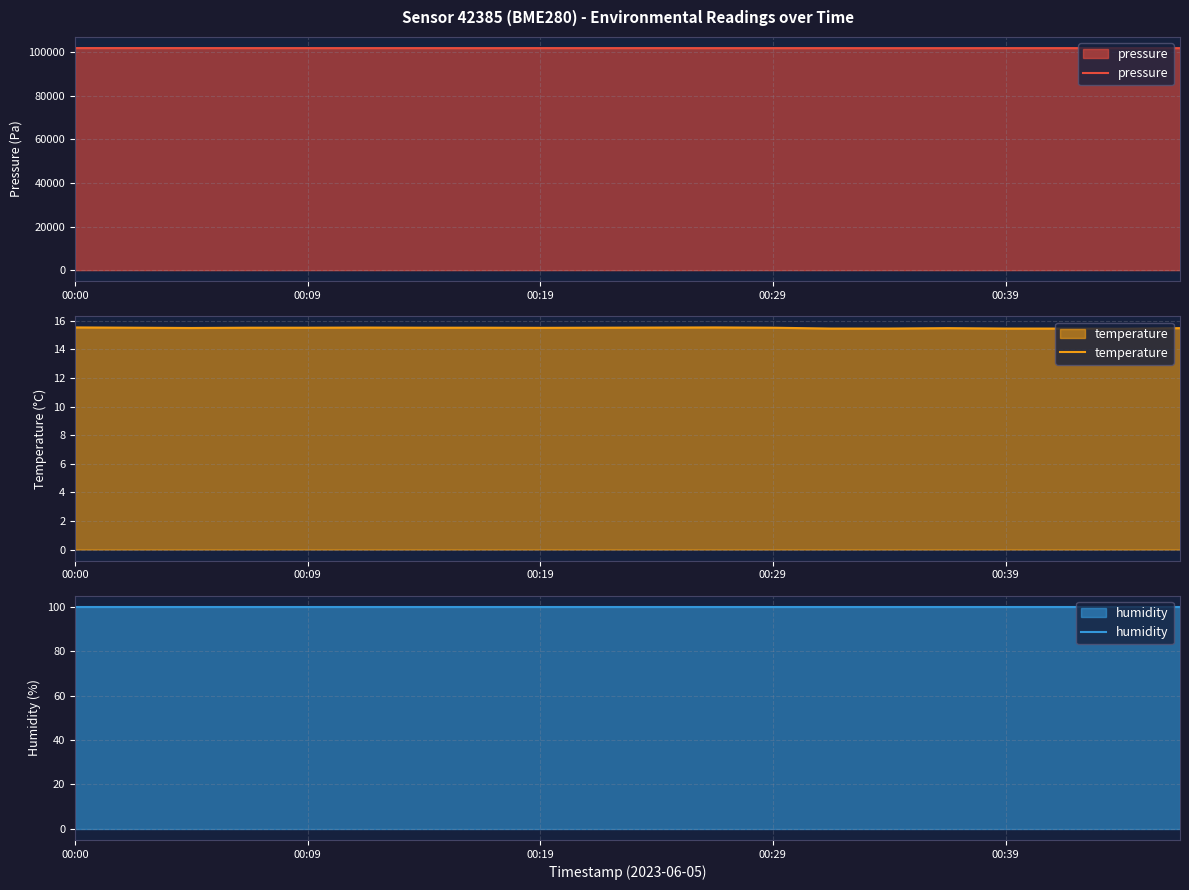

In temperature, how many points are higher than both neighbors (excluding endpoints)?

3